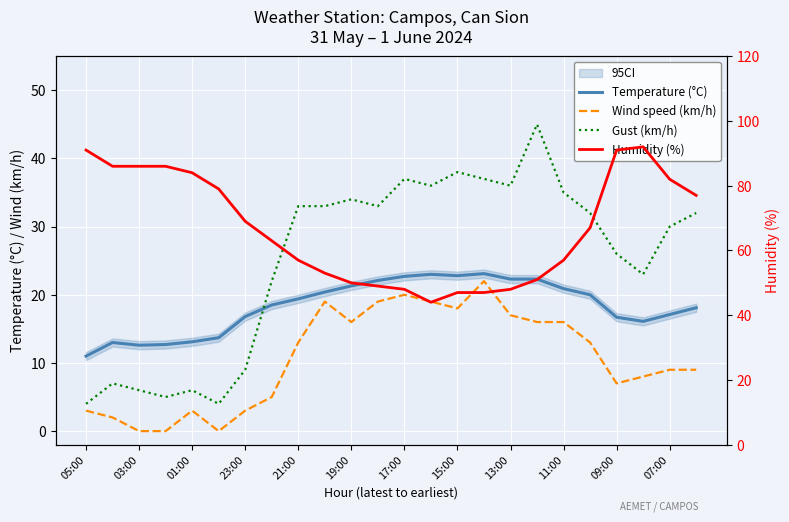

Is this an area chart (filled region under the line)?

No